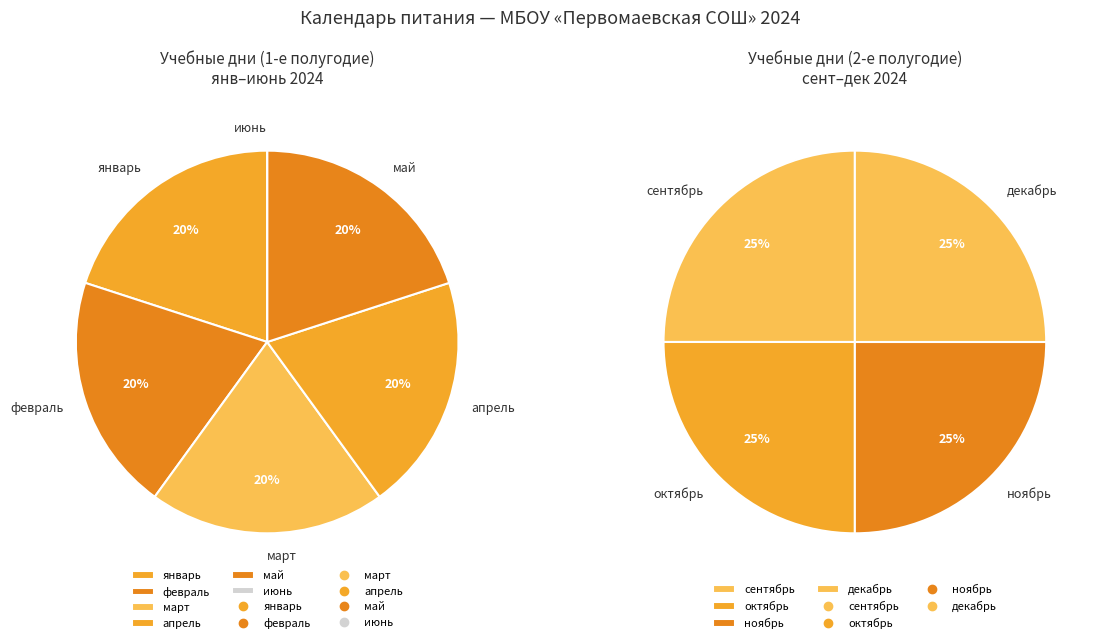

Which category has the biggest portion of the pie?

январь